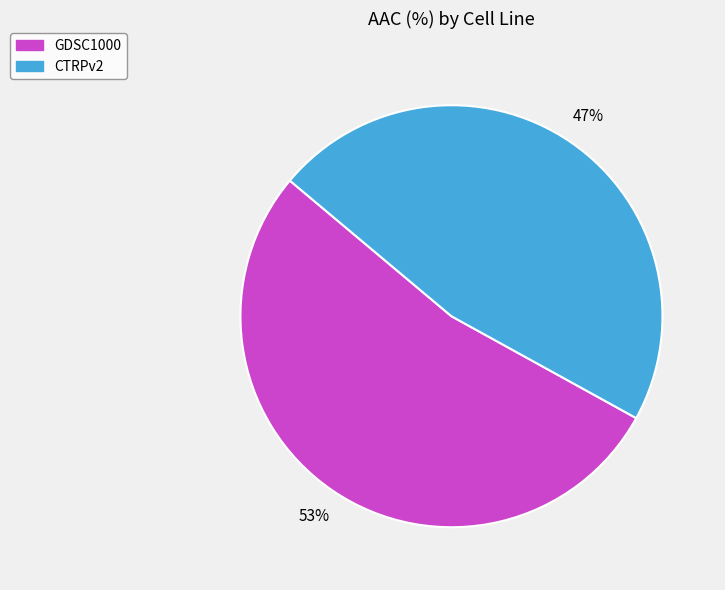

Between GDSC1000 and CTRPv2, which is larger?

GDSC1000